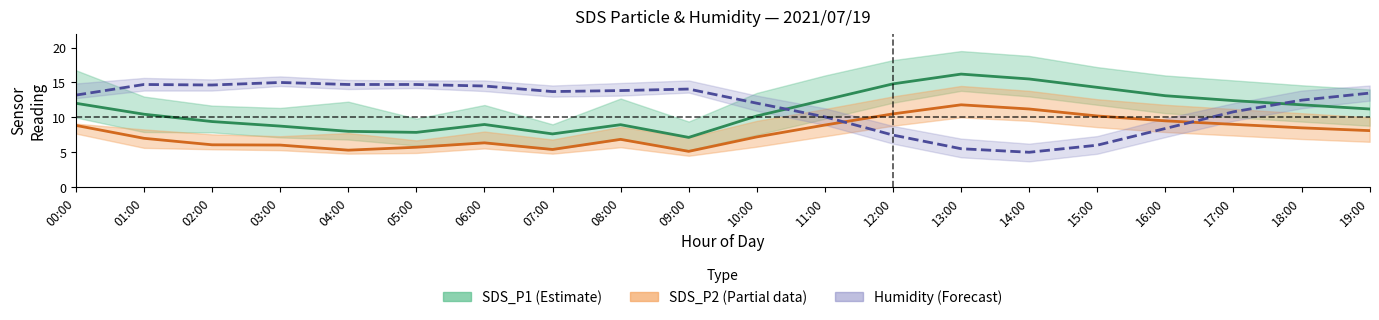

How many interior local peaks does the SDS_P2 (Partial) series have?

3